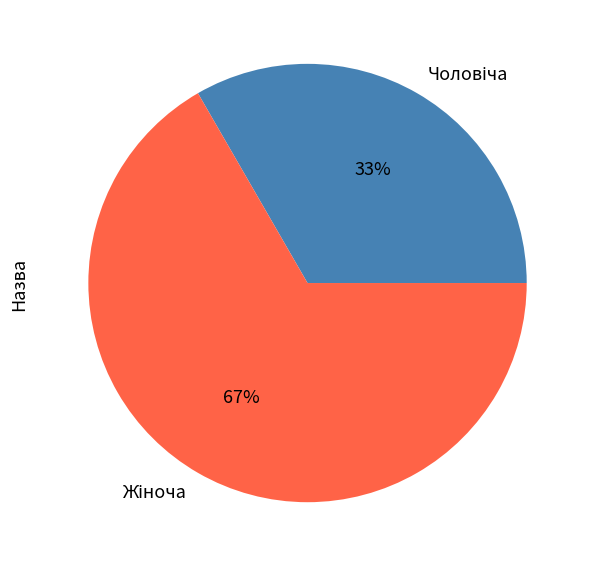

Does any single category account for the majority?

Yes